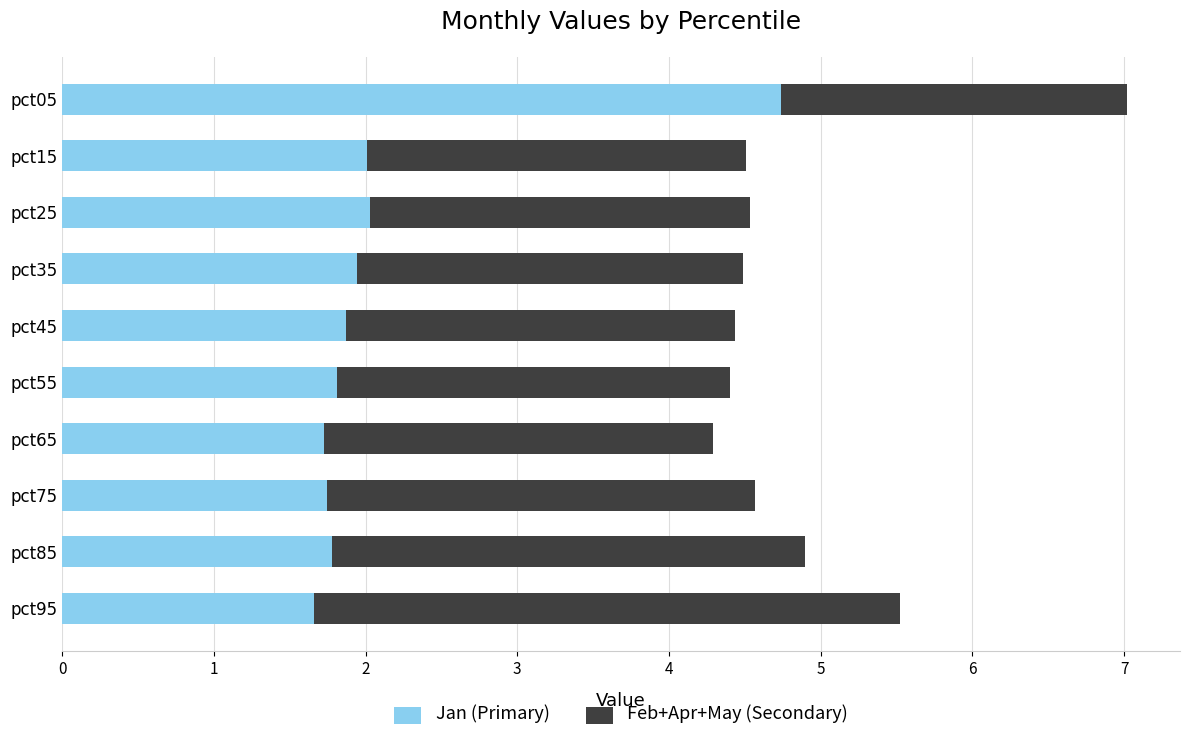

The Jan (Primary) series shows 1.7 at pct65. True or false?

True